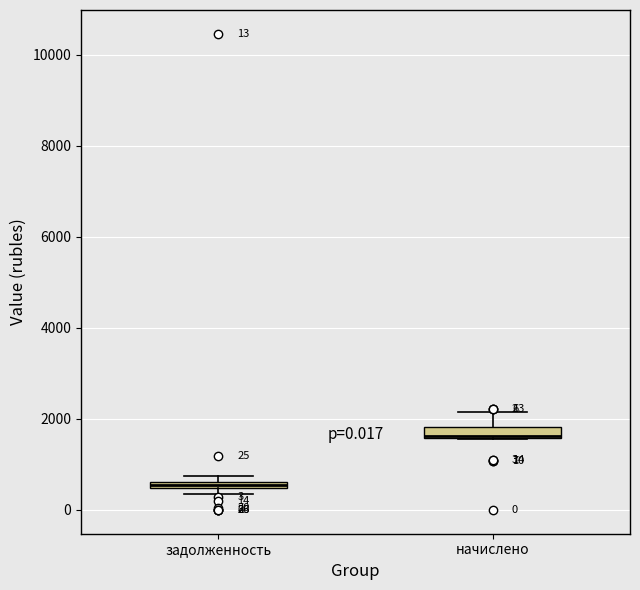

Which box has the lowest median line?

задолженность